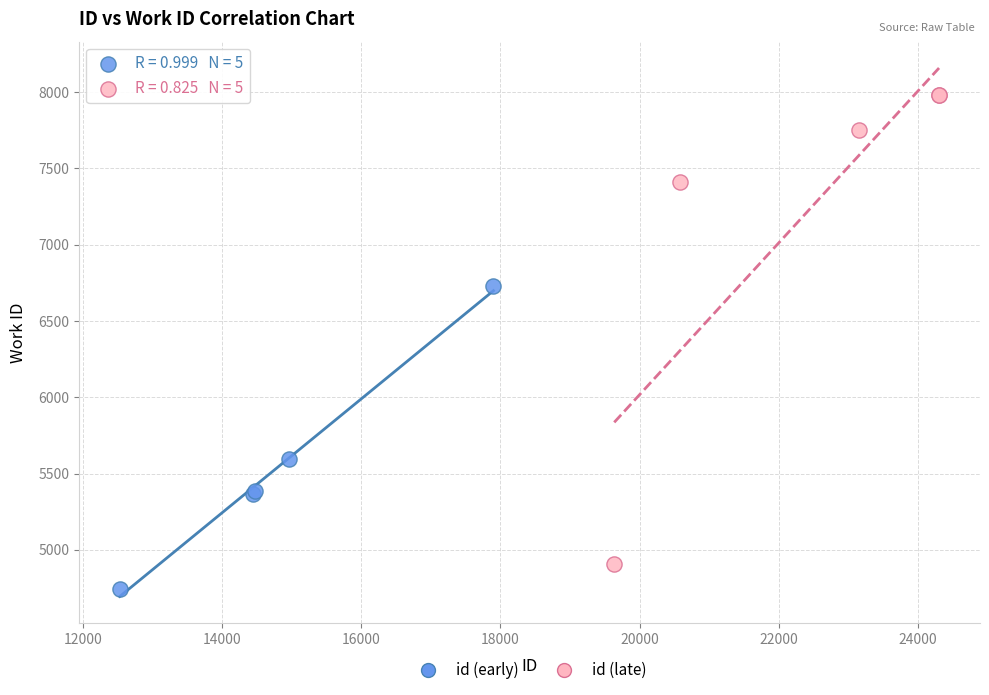

Which series contains the lowest Y value?

id (early)